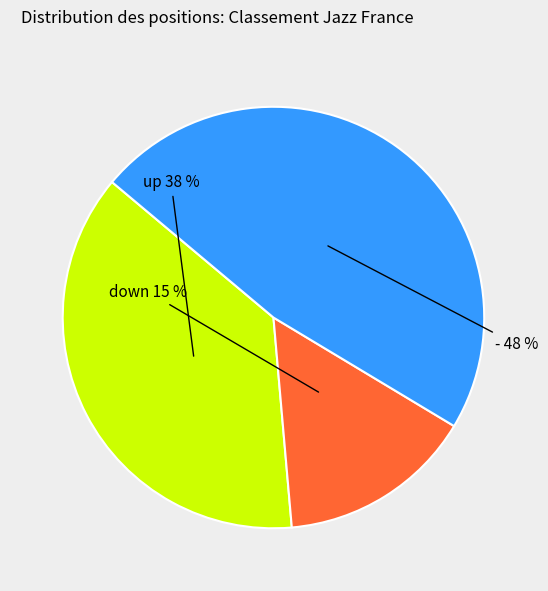

To the nearest percent, what percentage of the pie is down?

15%